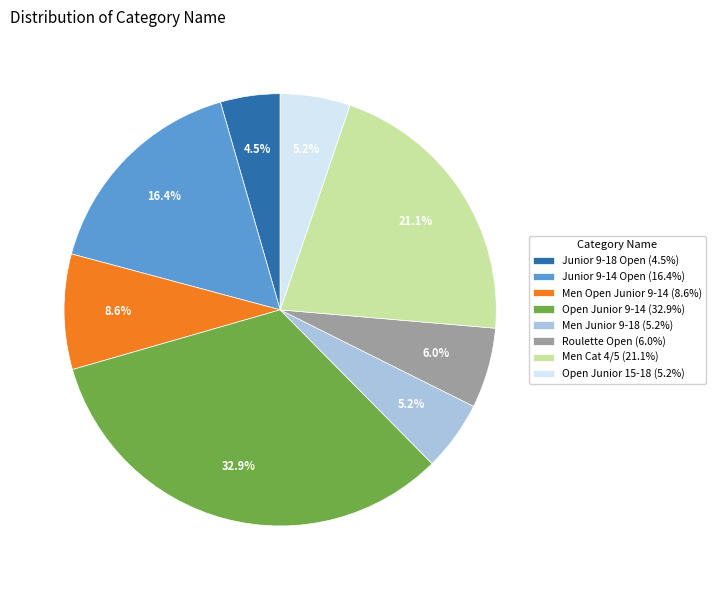

What is the ratio of the value at Junior 9-14 Open (16.4%) to the value at Men Cat 4/5 (21.1%)?

0.8